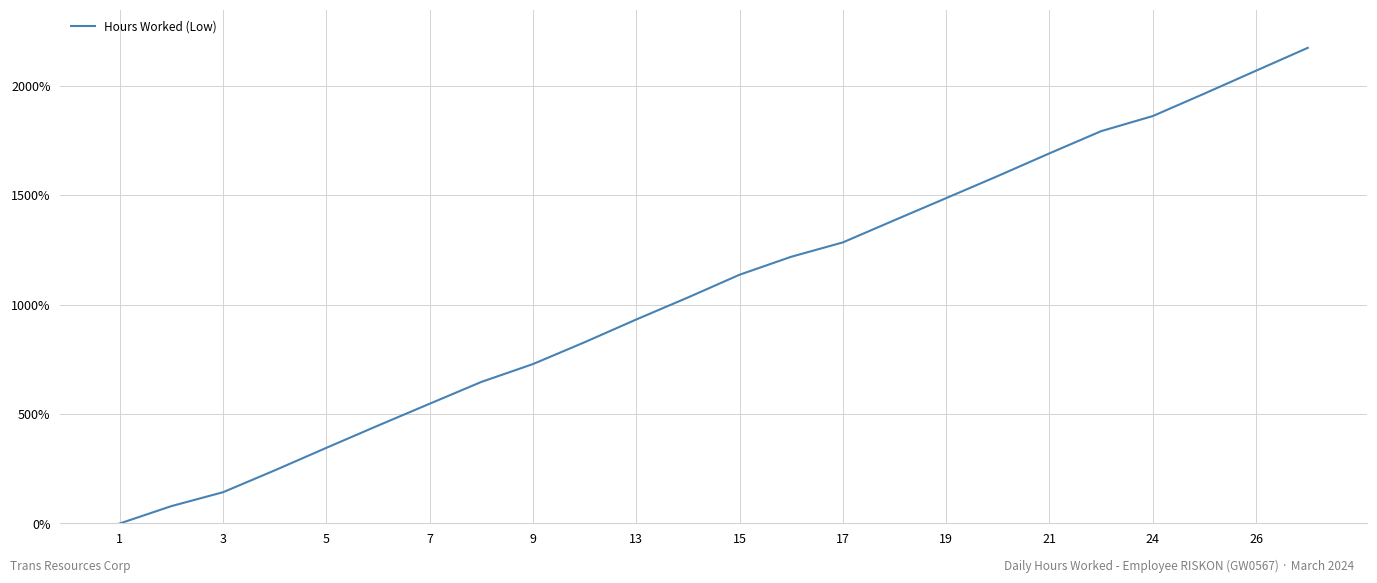

True or false: the data has more than 0 interior local peaks.

False